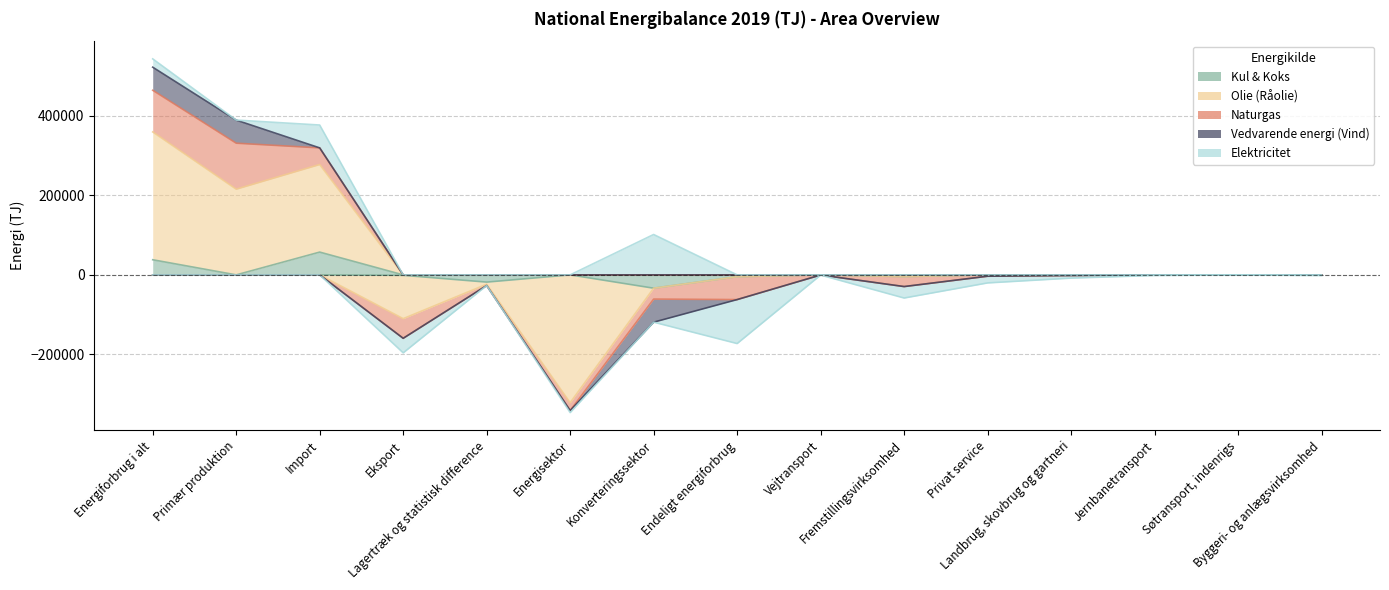

What is the value of the Naturgas point at the 12th from the left?

-1329